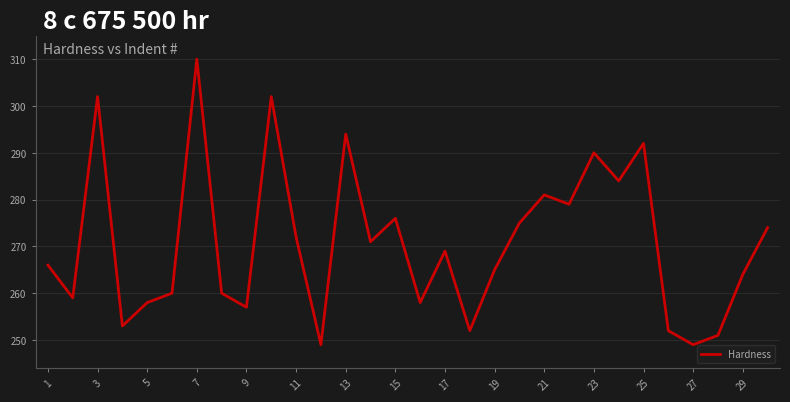

How many values are below 269?

15